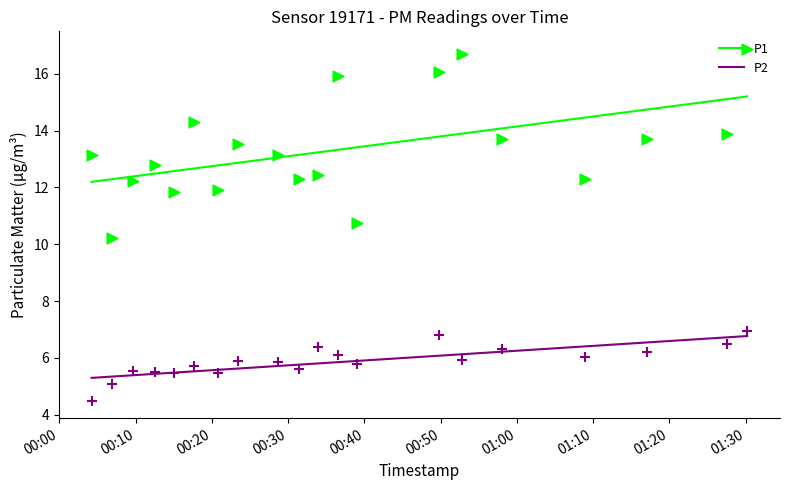

Which series reaches the maximum Y coordinate?

P1